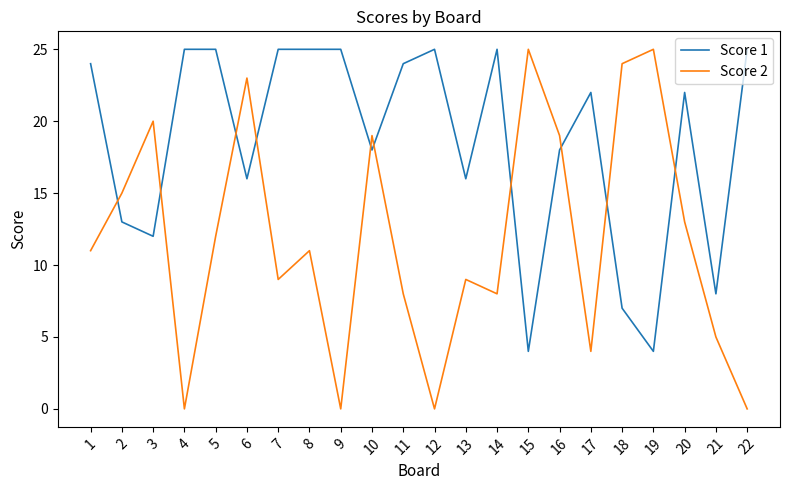

Which series has the largest range (max minus min)?

Score 2